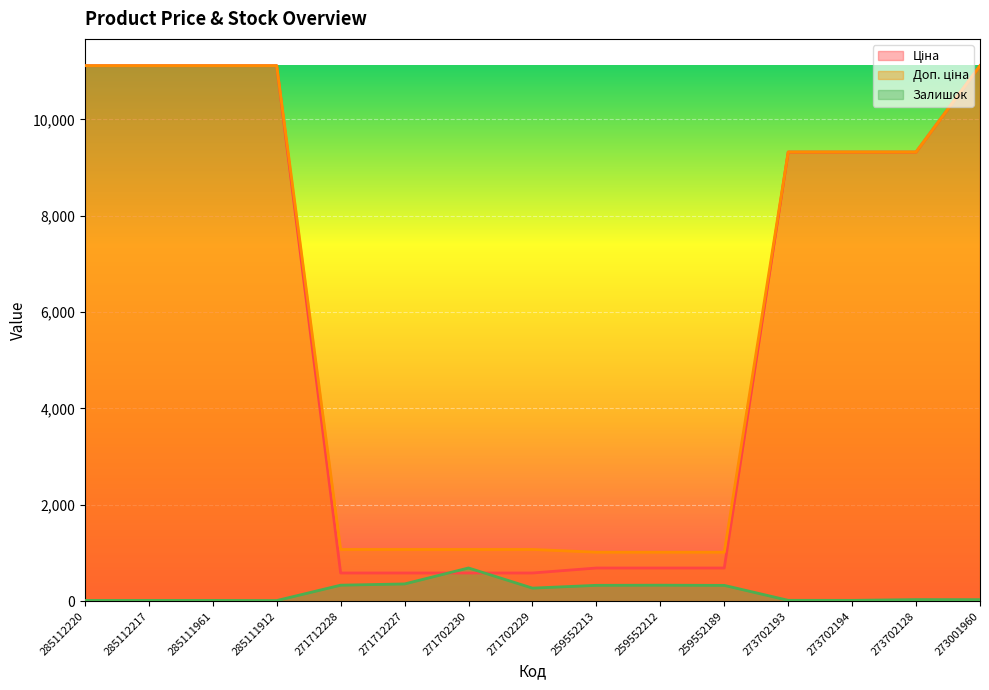

Does the chart display data point markers on the line(s)?

No